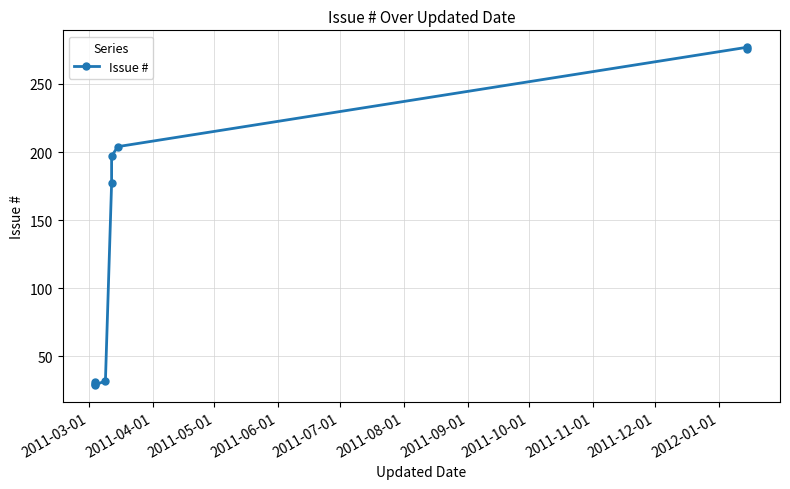

How many points are higher than both their immediate neighbors (excluding endpoints)?

1